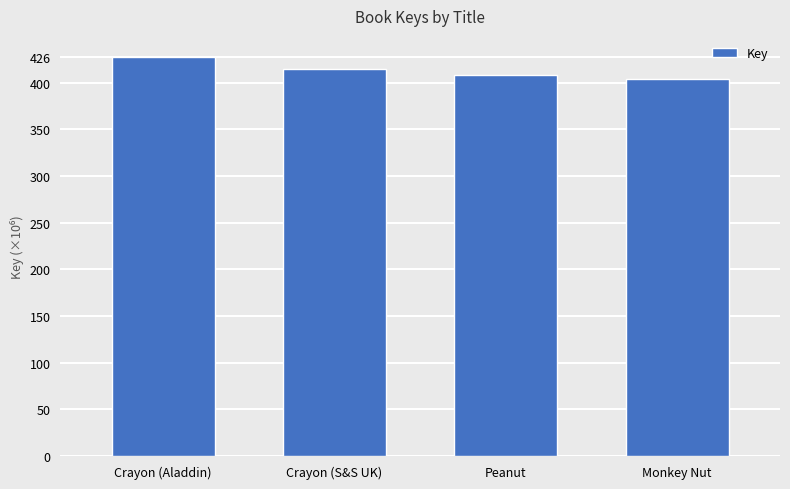

Does the chart contain any negative values?

No